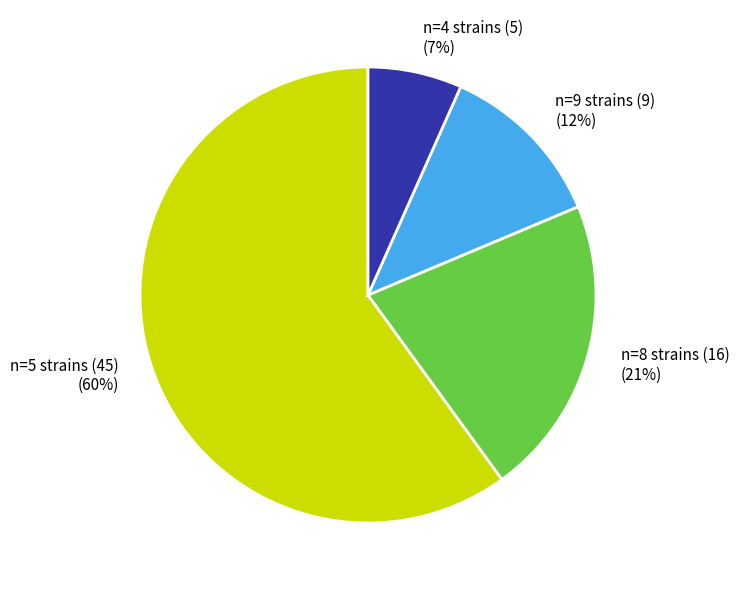

Count the number of slices in the pie.

4